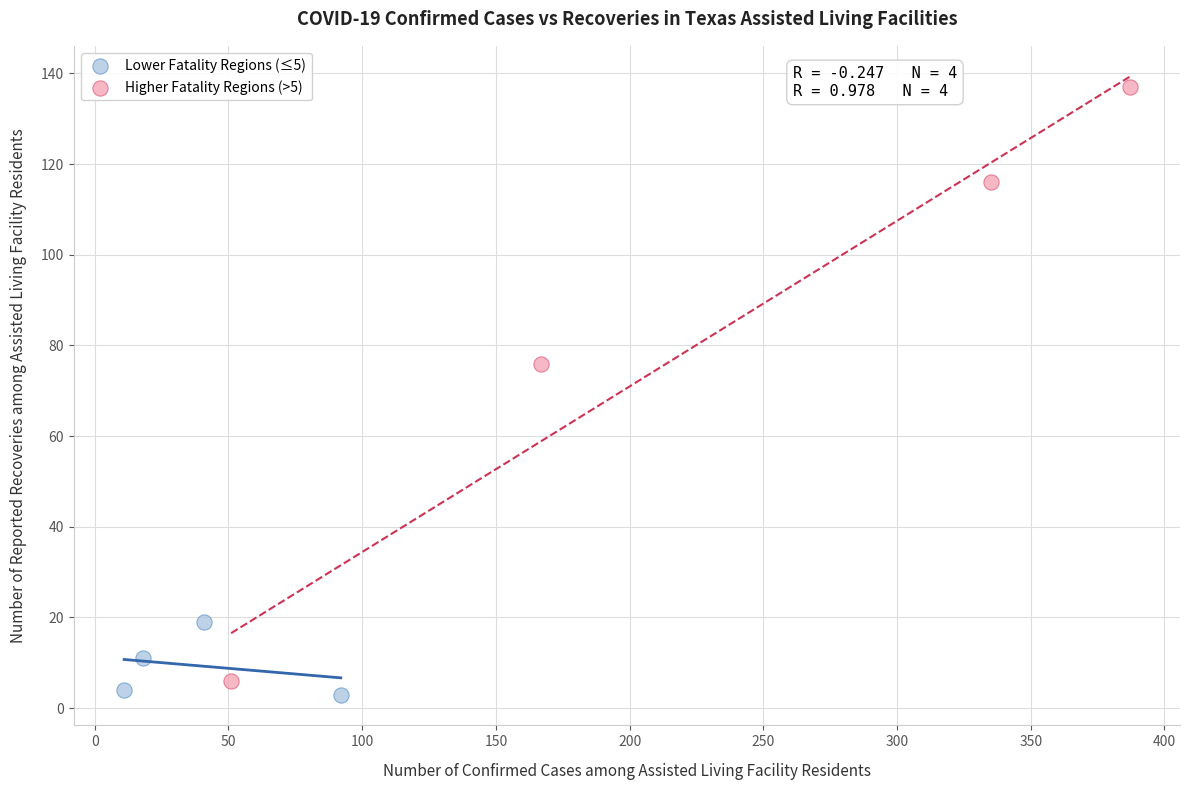

Which series has the widest spread of Y values?

Higher Fatality Regions (>5)